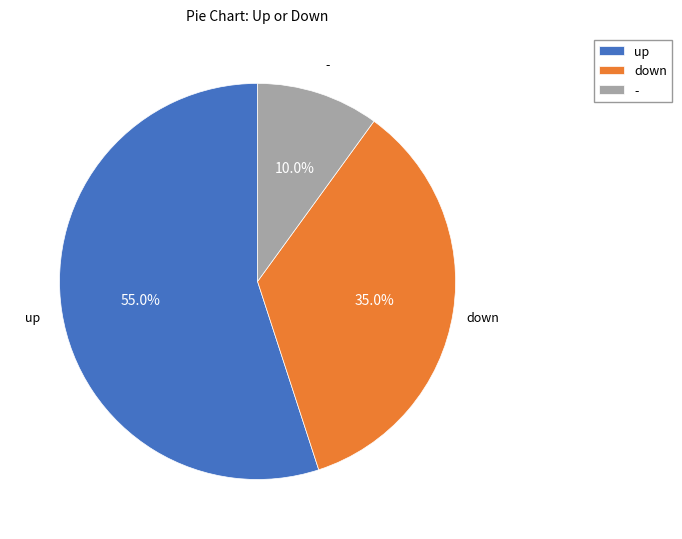

To the nearest percent, what portion does up represent?

55%